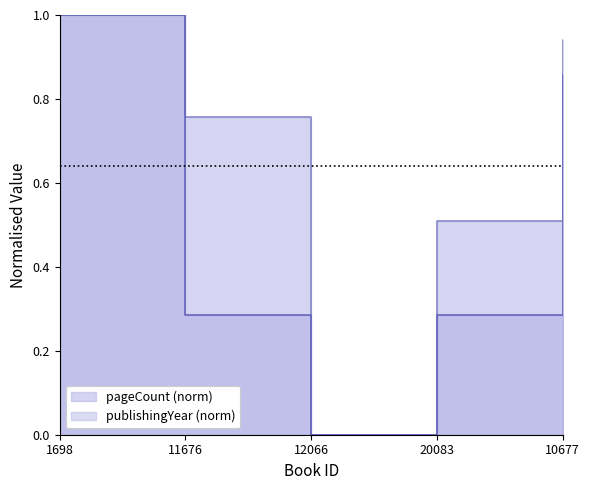

At how many categories does at least one series exceed 0?

4